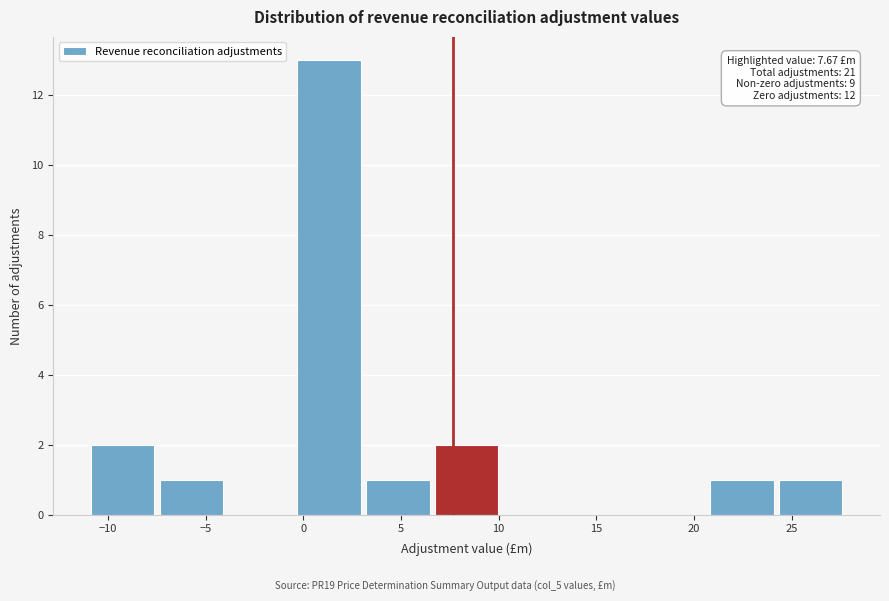

Over which range of the x-axis is the bar tallest?

-0.5 to 3.0